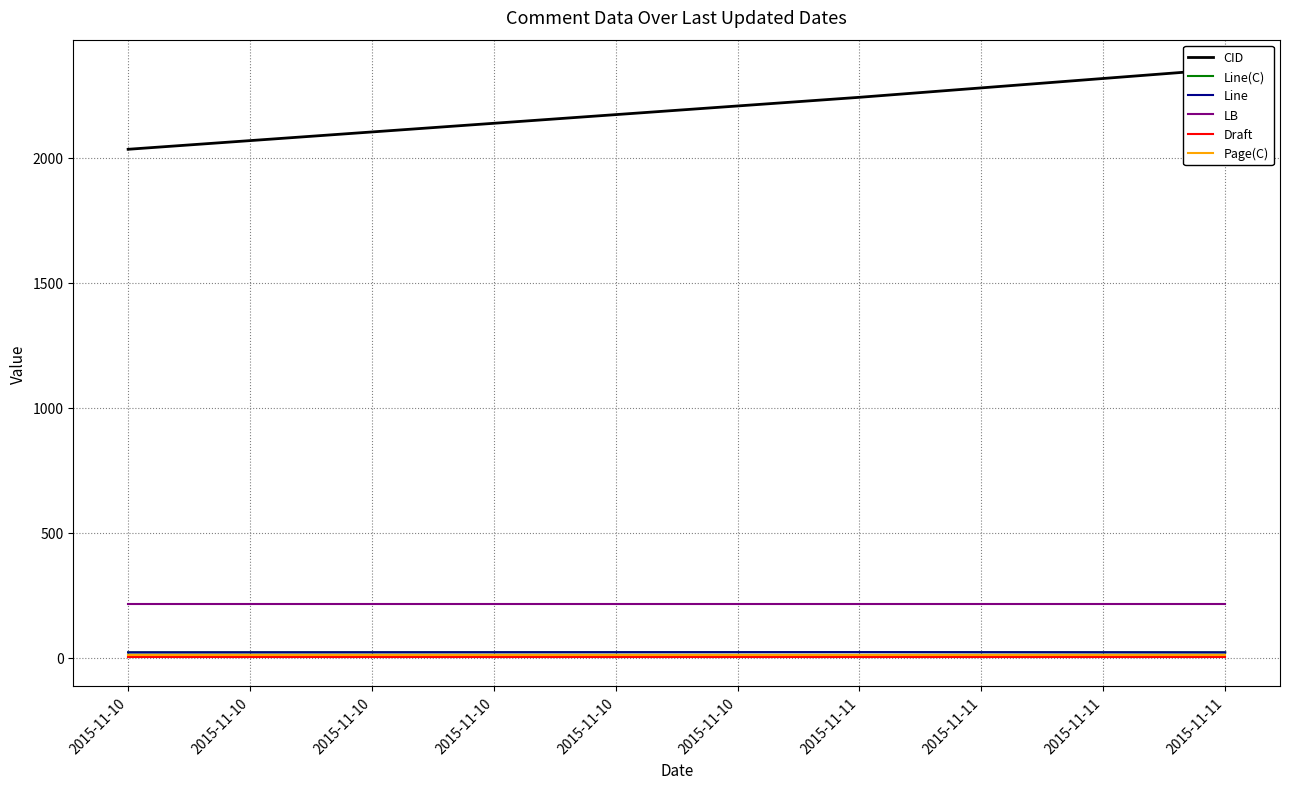

The value of Draft at 2015-11-10 is 3. True or false?

True